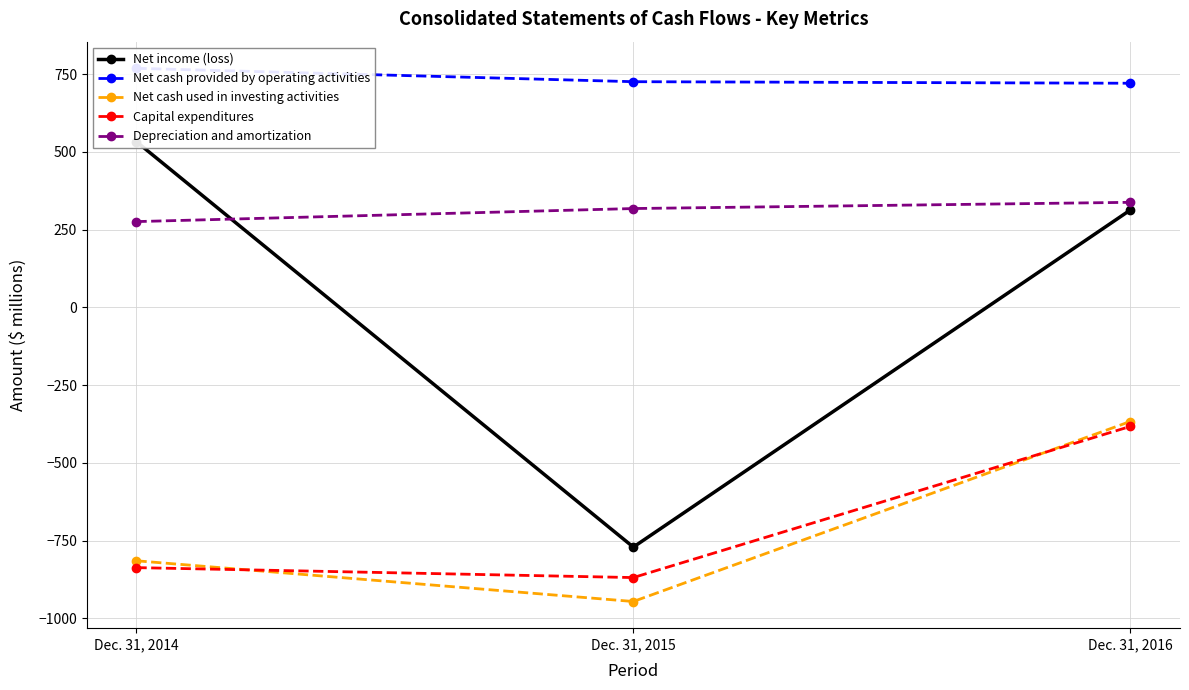

The value of Net income (loss) at Dec. 31, 2015 is -1157. True or false?

False